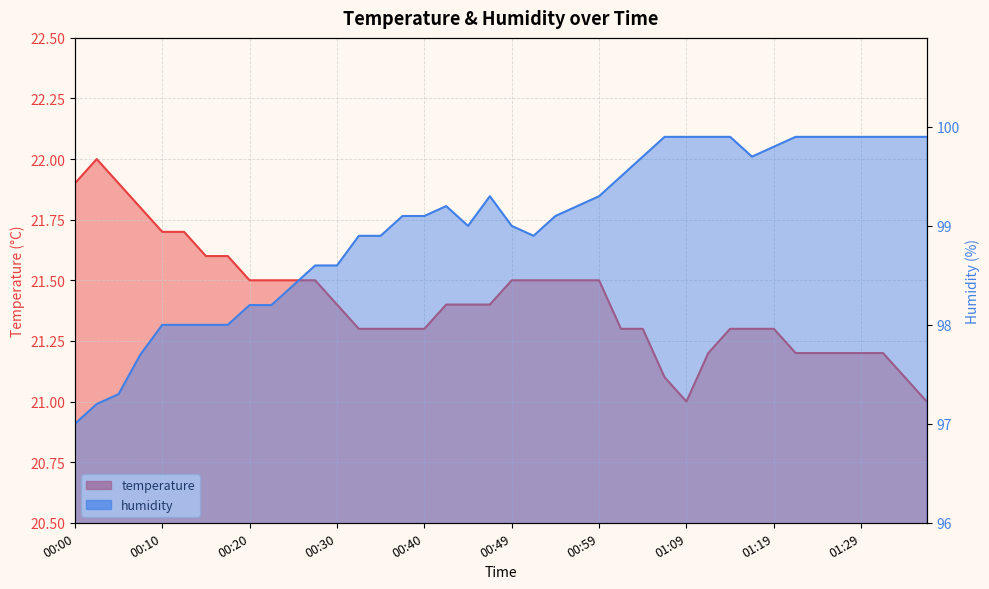

True or false: temperature has a value of 13.5 at 00:03.

False